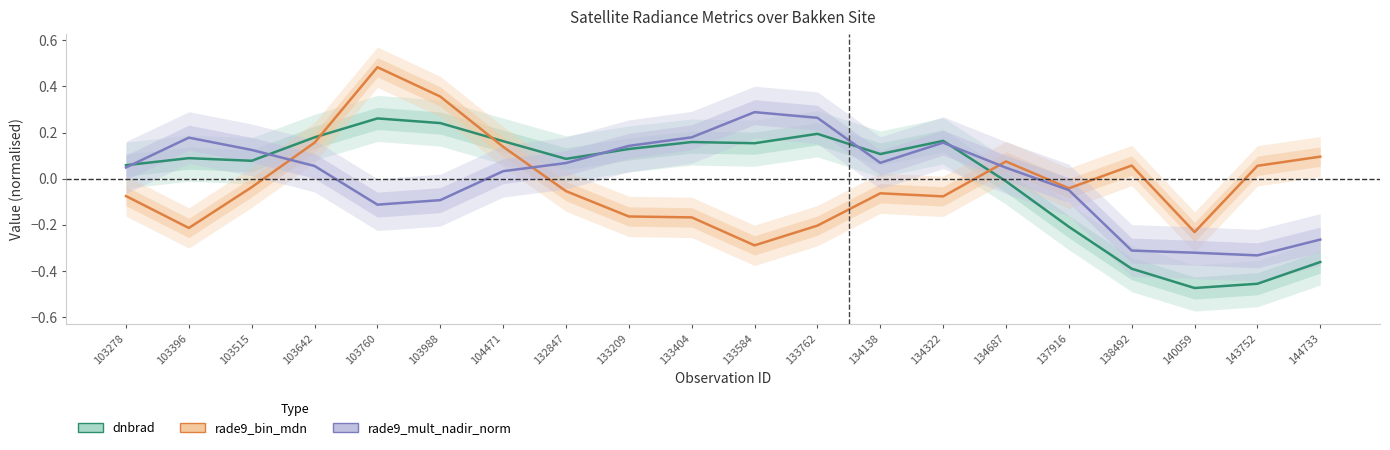

Which series has the widest spread of values?

rade9_bin_mdn